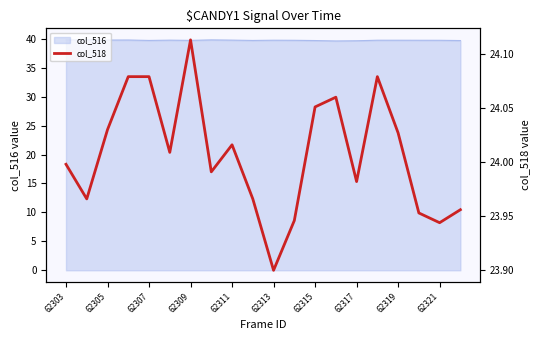

True or false: col_516 has a value of 58.7 at 62305.

False